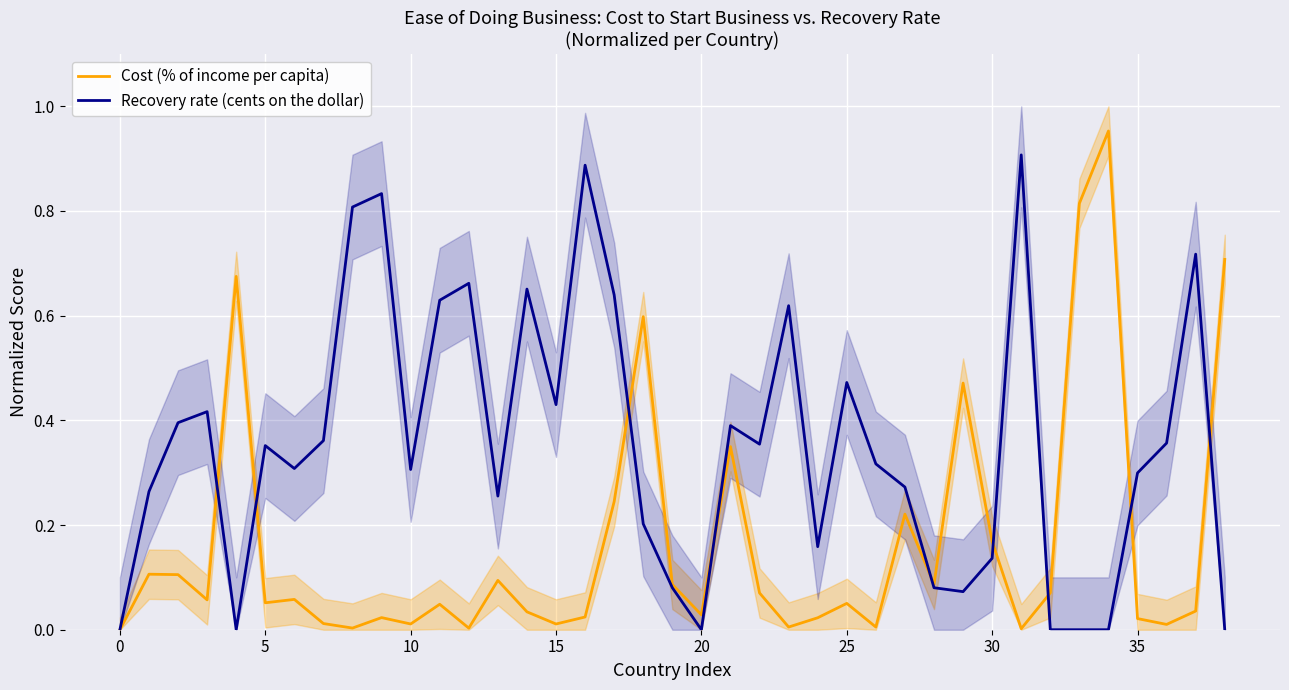

How many series are shown in this chart?

2